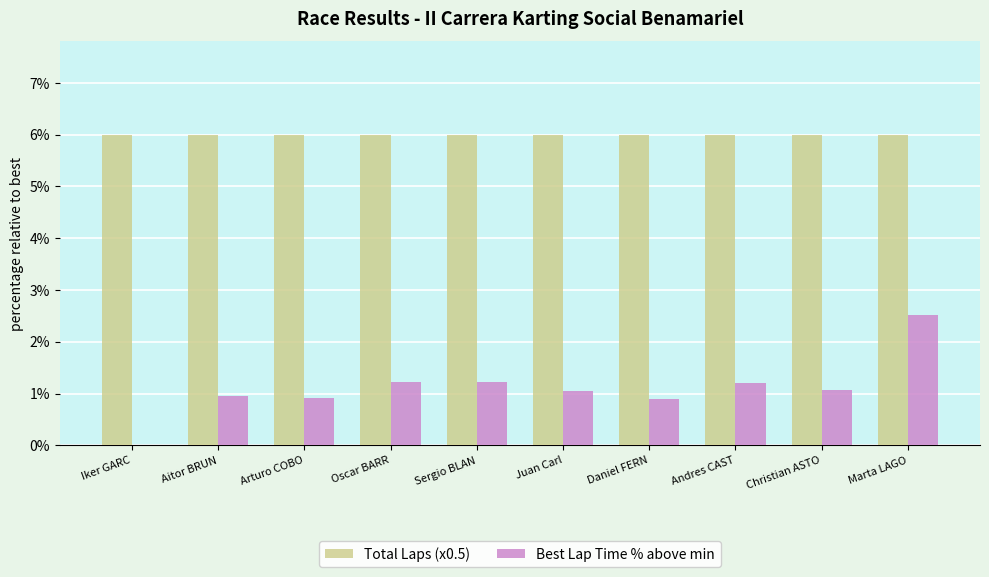

The value of Best Lap Time % above min at Arturo COBO is 0.2. True or false?

False